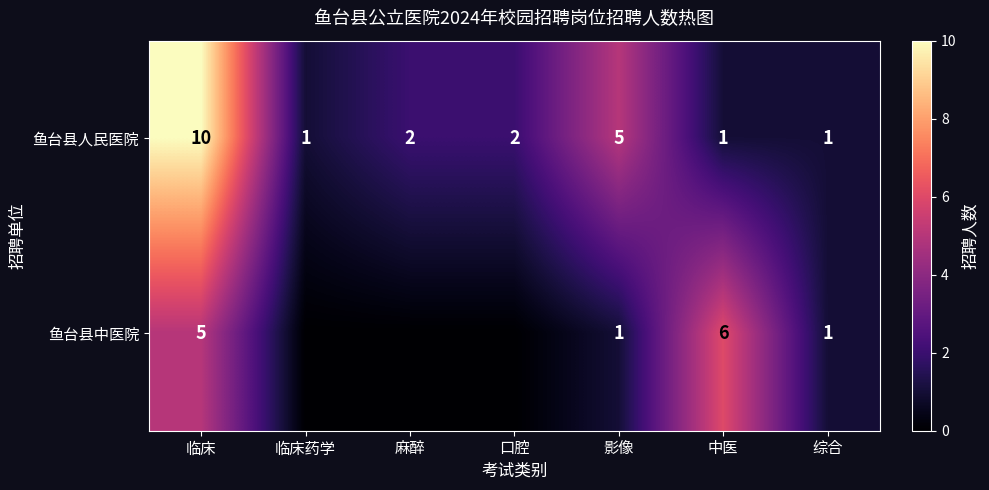

Between 口腔 and 中医, which is larger?

口腔